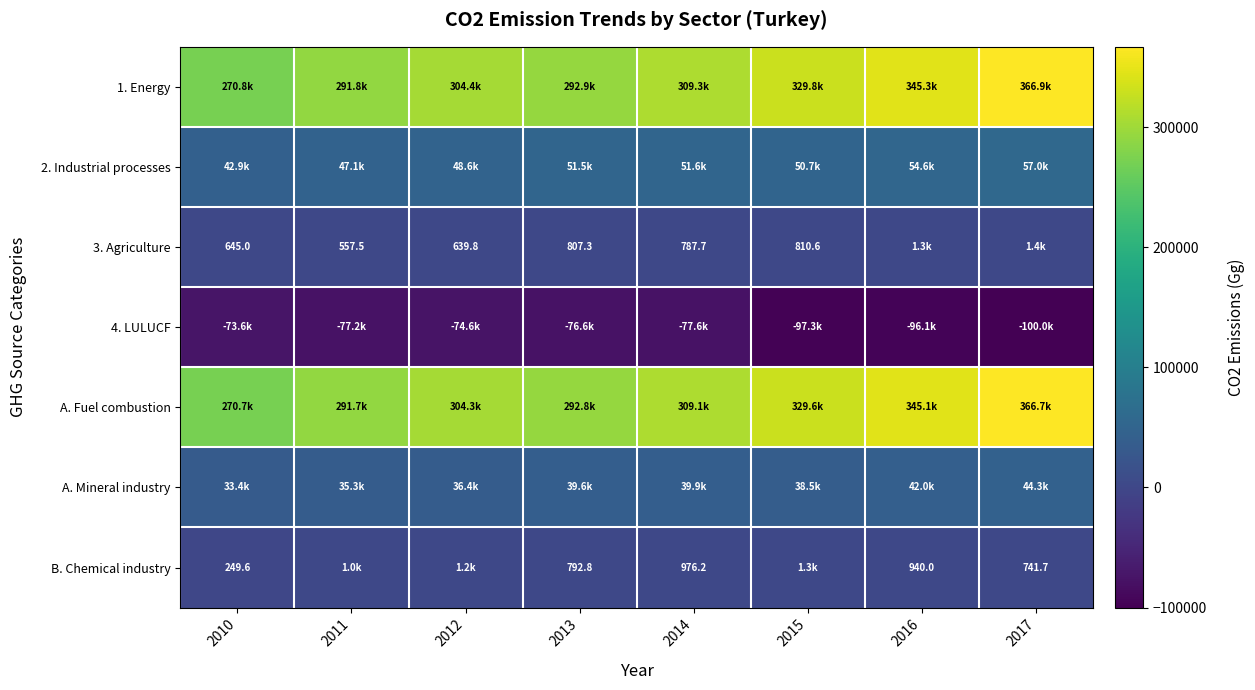

The B. Chemical industry series shows 449.3 at 2015. True or false?

False